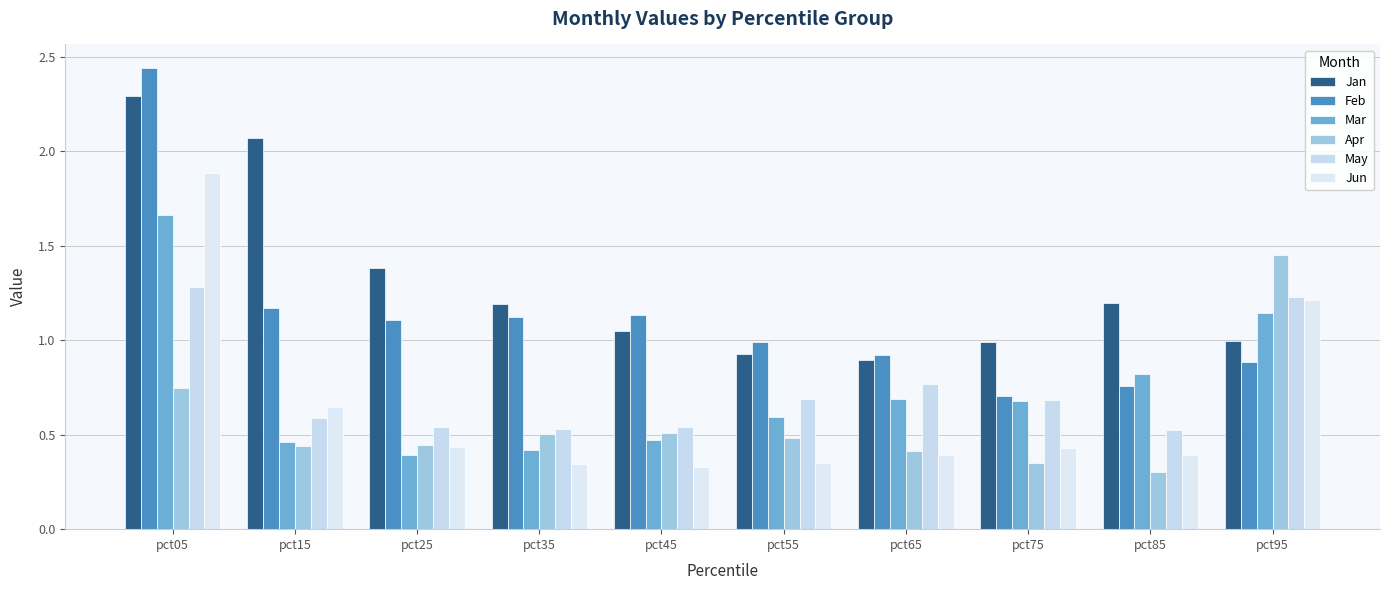

What is the difference between the Apr values at pct45 and pct85?

0.2